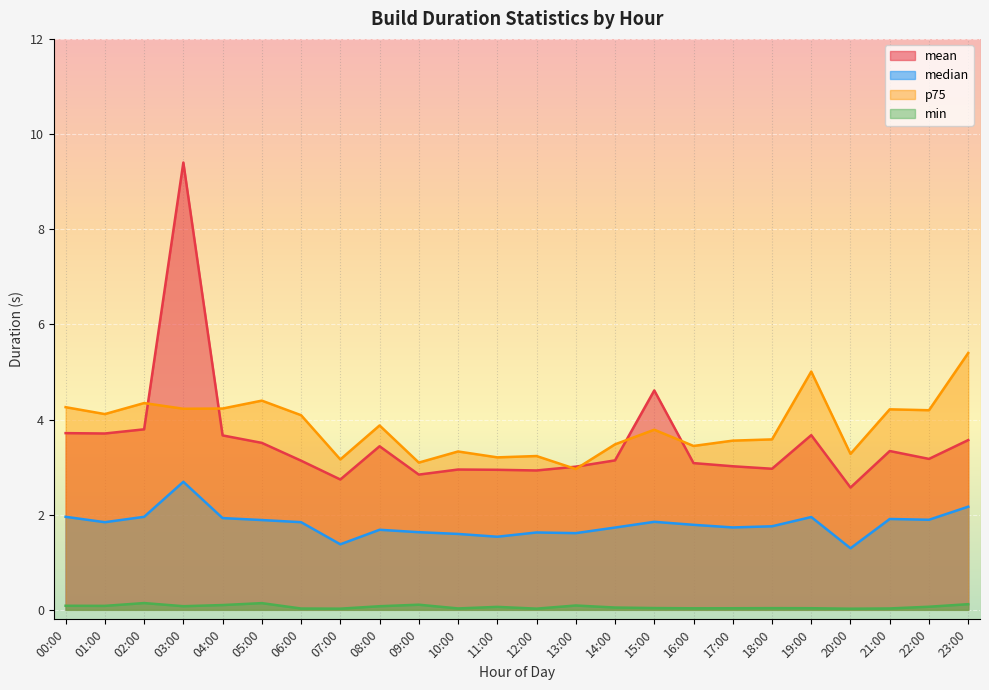

True or false: mean and median intersect in this chart.

False